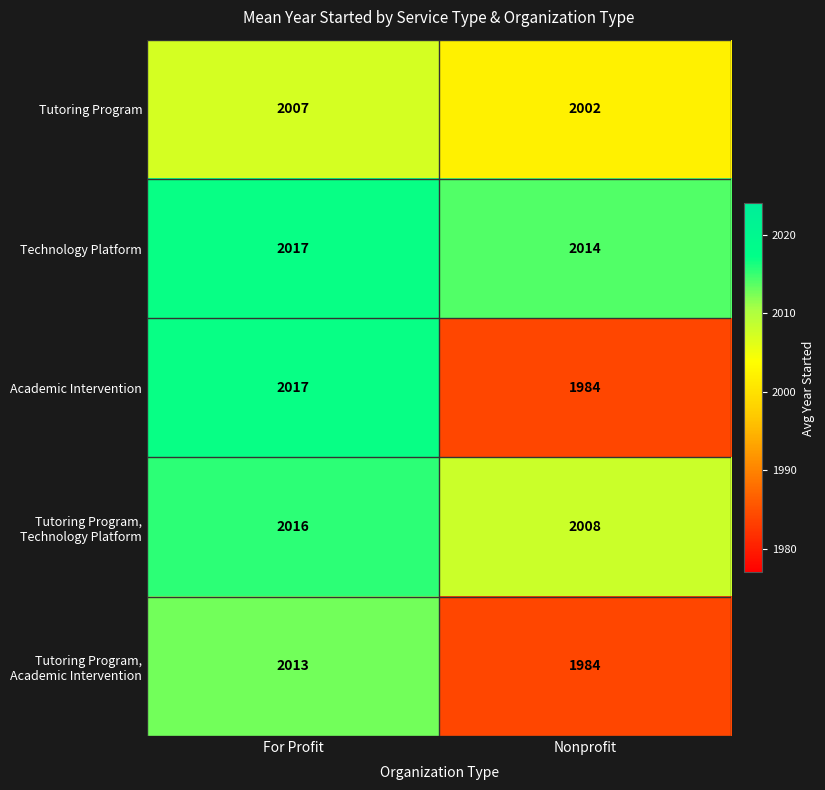

How many distinct data groups are displayed?

5